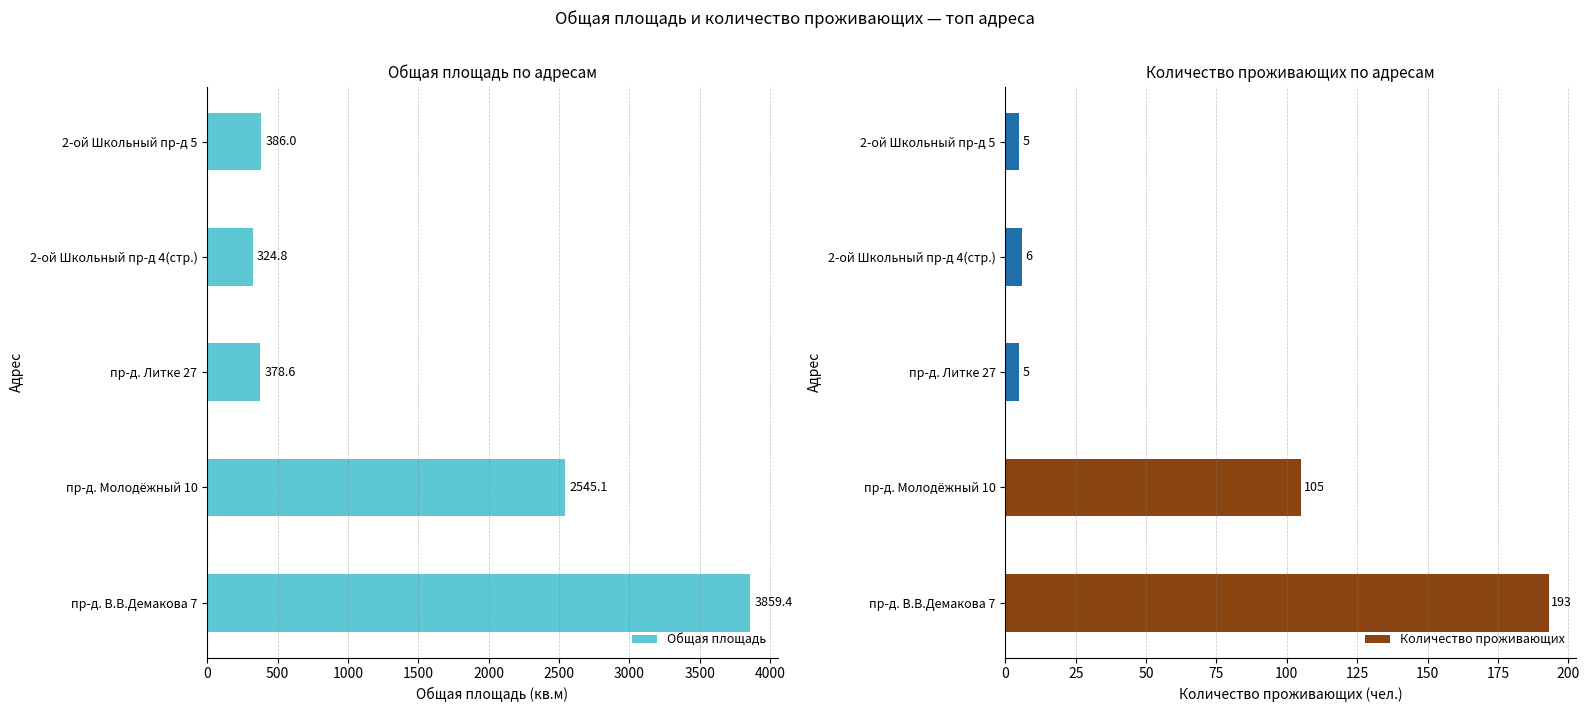

Reading left to right, what are all the values shown in this chart?

Общая площадь: 3859.4	2545.1	378.6	324.8	386.0
Количество проживающих: 193.0	105.0	5.0	6.0	5.0